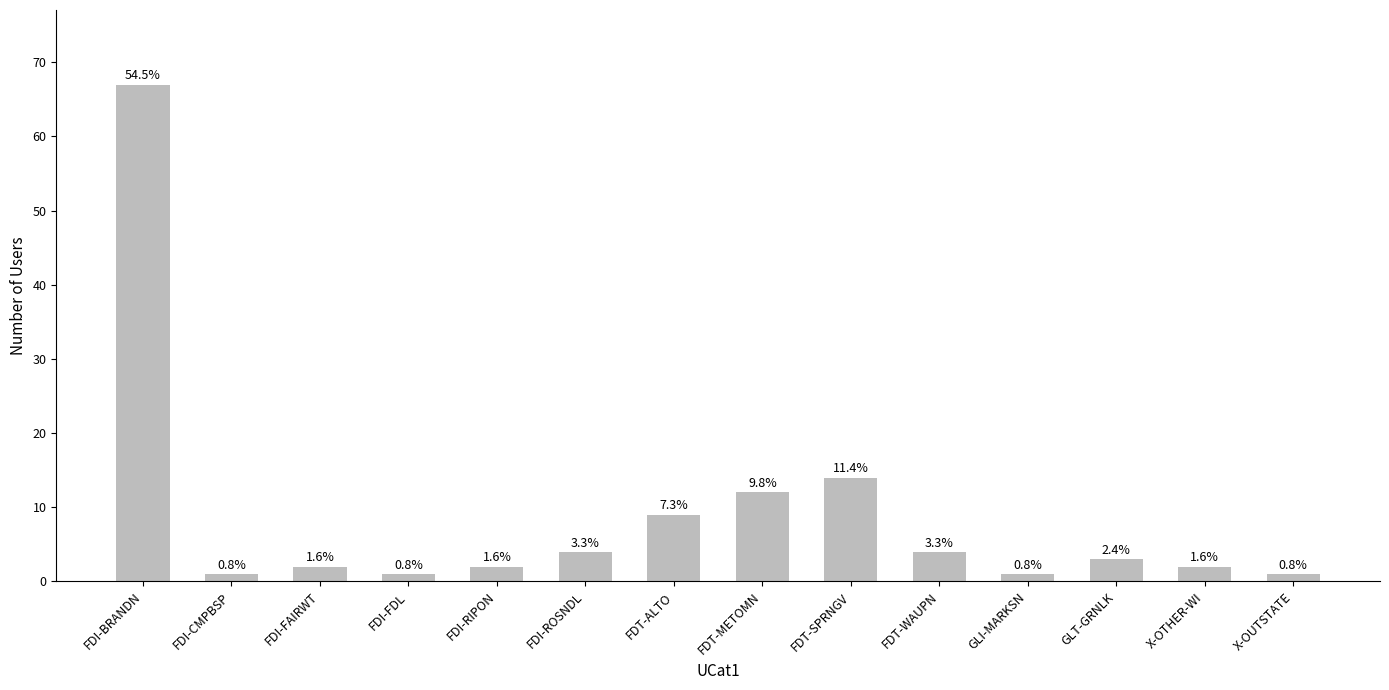

Rank the categories by value from lowest to highest.

FDI-CMPBSP, FDI-FDL, GLI-MARKSN, X-OUTSTATE, FDI-FAIRWT, FDI-RIPON, X-OTHER-WI, GLT-GRNLK, FDI-ROSNDL, FDT-WAUPN, FDT-ALTO, FDT-METOMN, FDT-SPRNGV, FDI-BRANDN